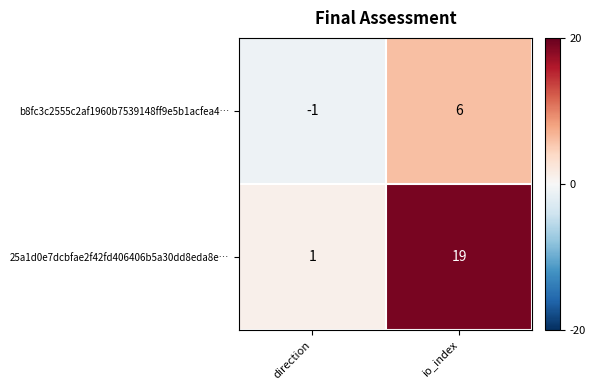

Which series has the largest range (max minus min)?

25a1d0e7dcbfae2f42fd406406b5a30dd8eda8e…